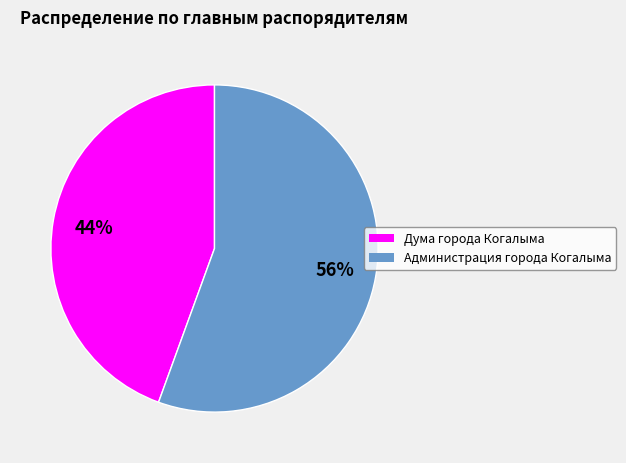

How many slices are in this pie chart?

2